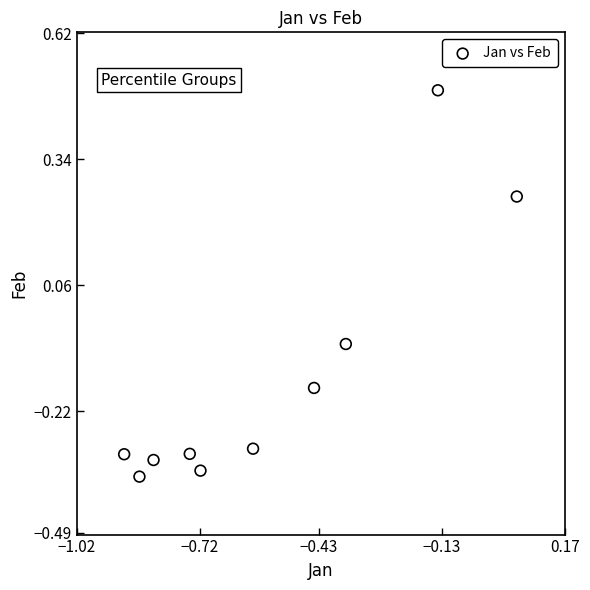

What is the range of X values (max minus min)?

1.0